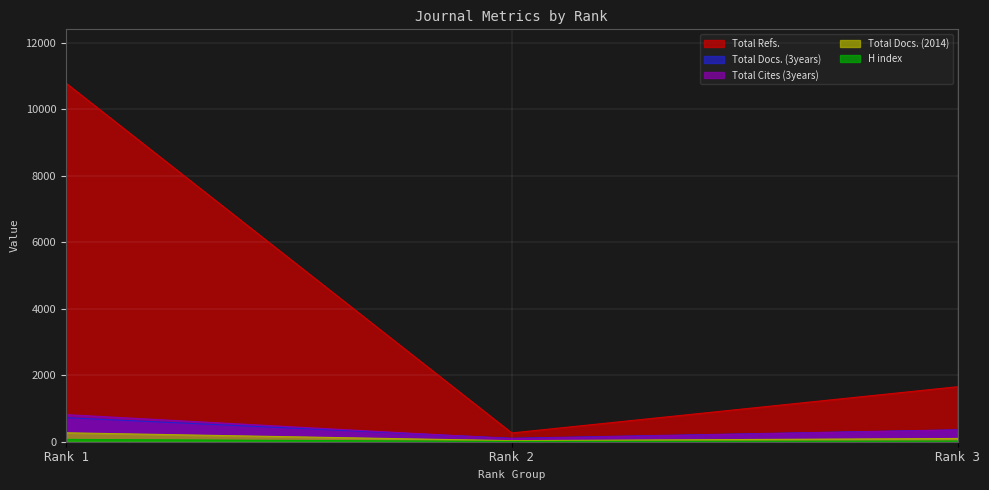

Is it true that Total Refs. equals 381 at Rank 3?

False